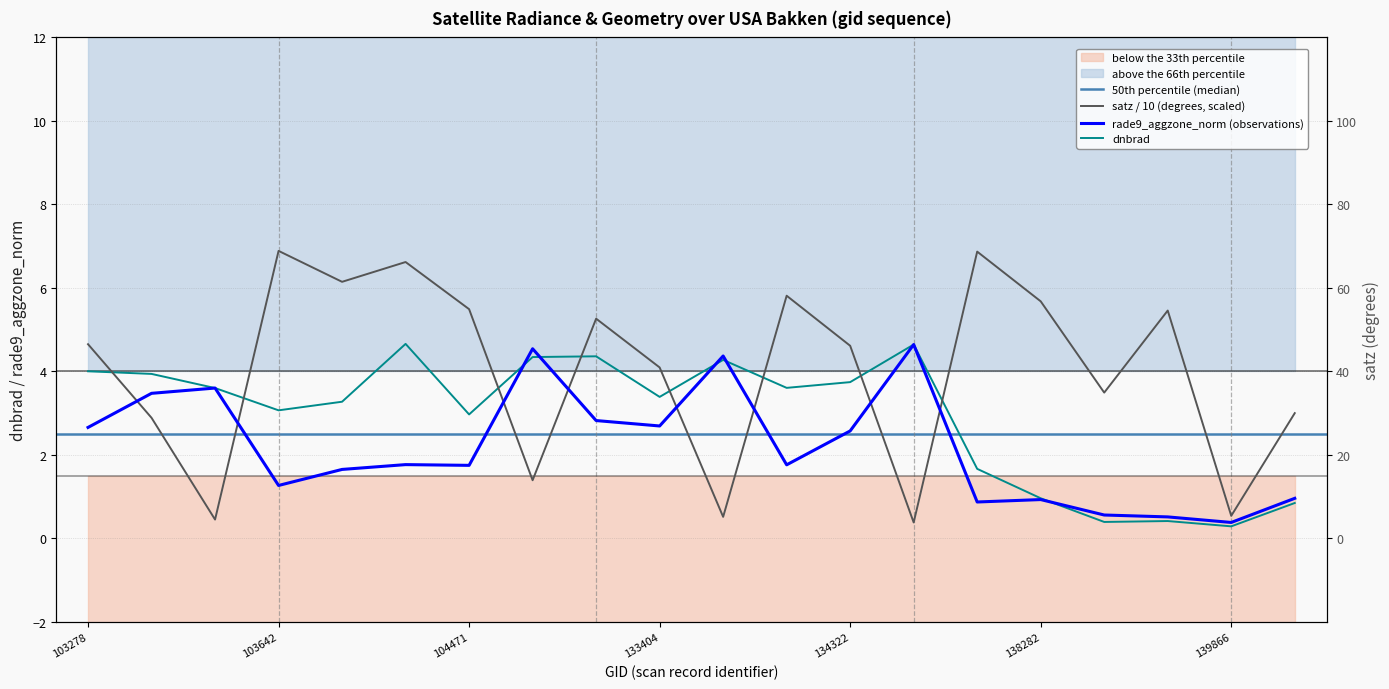

What is the minimum value for satz?

0.4